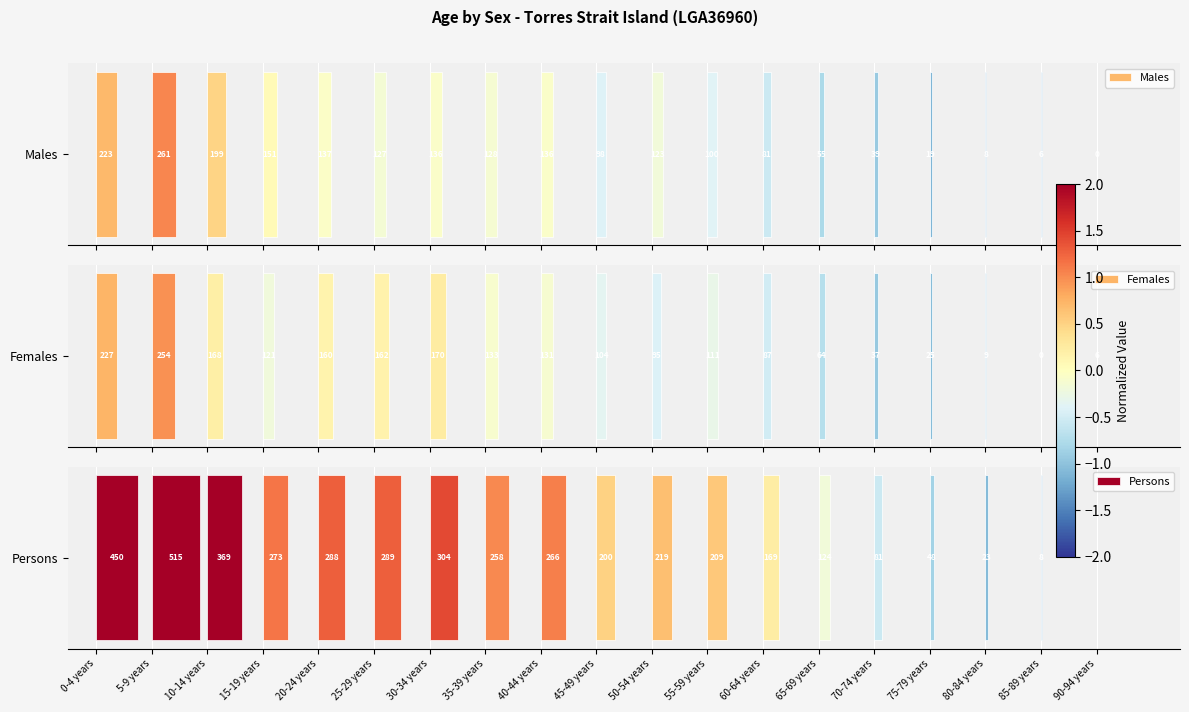

What value does the Persons series have at 85-89 years, to the nearest 10?

10